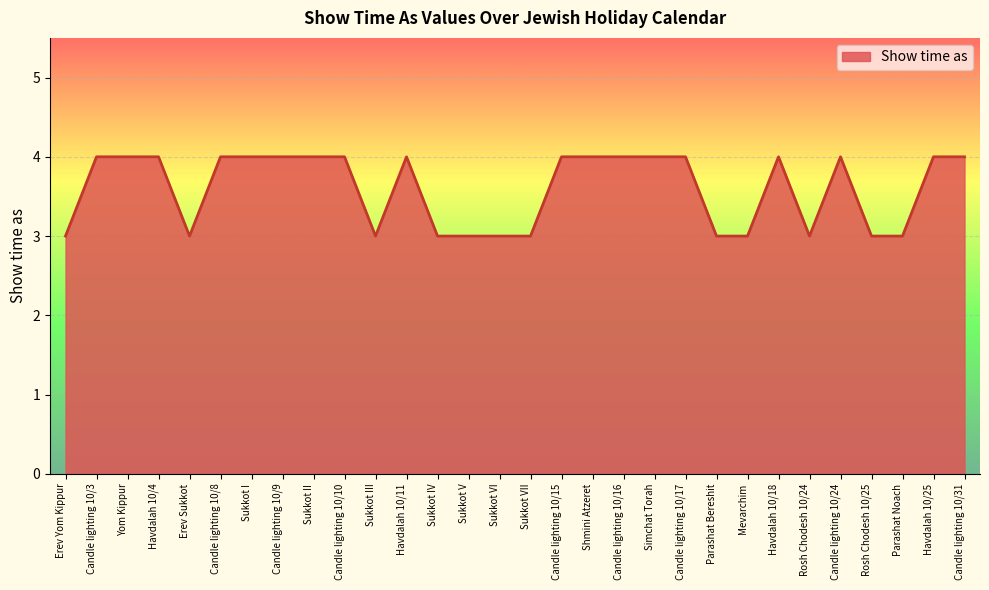

What is the minimum value shown in the chart?

3